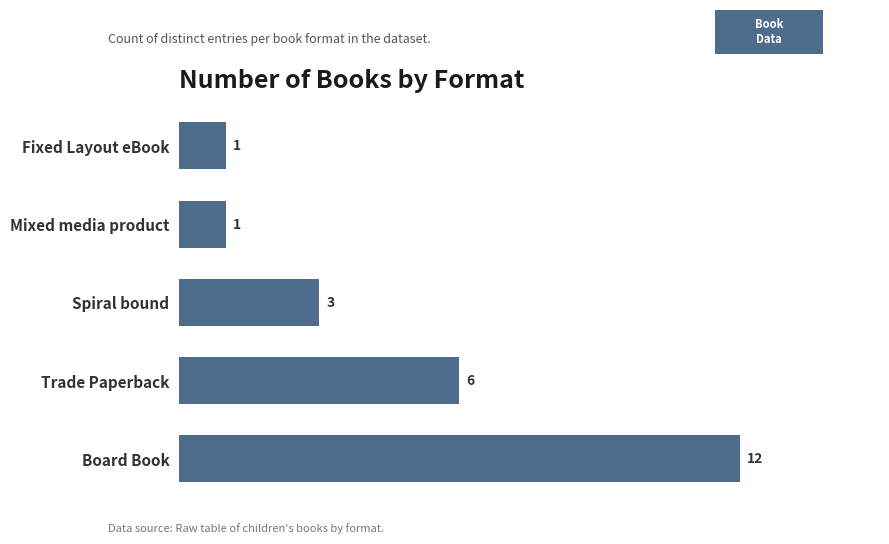

True or false: the data shows 0 at Fixed Layout eBook.

False